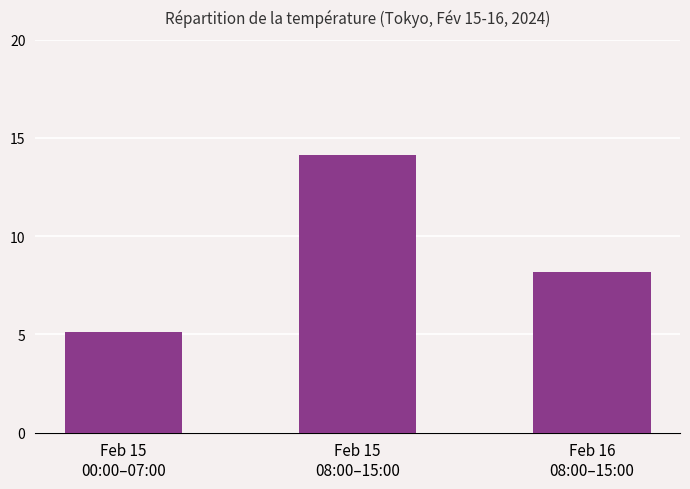

True or false: the data shows 14.1 at Feb 15
08:00–15:00.

True